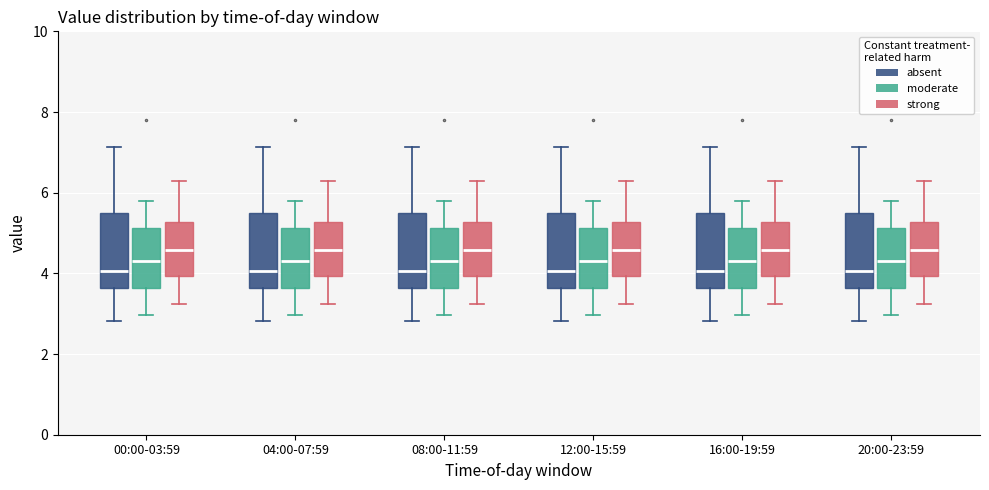

Where is the upper edge of the box for 12:00-15:59 (strong) on the y-axis? The values are not printed on the chart, so give them approximately, as read against the axis.

5.2